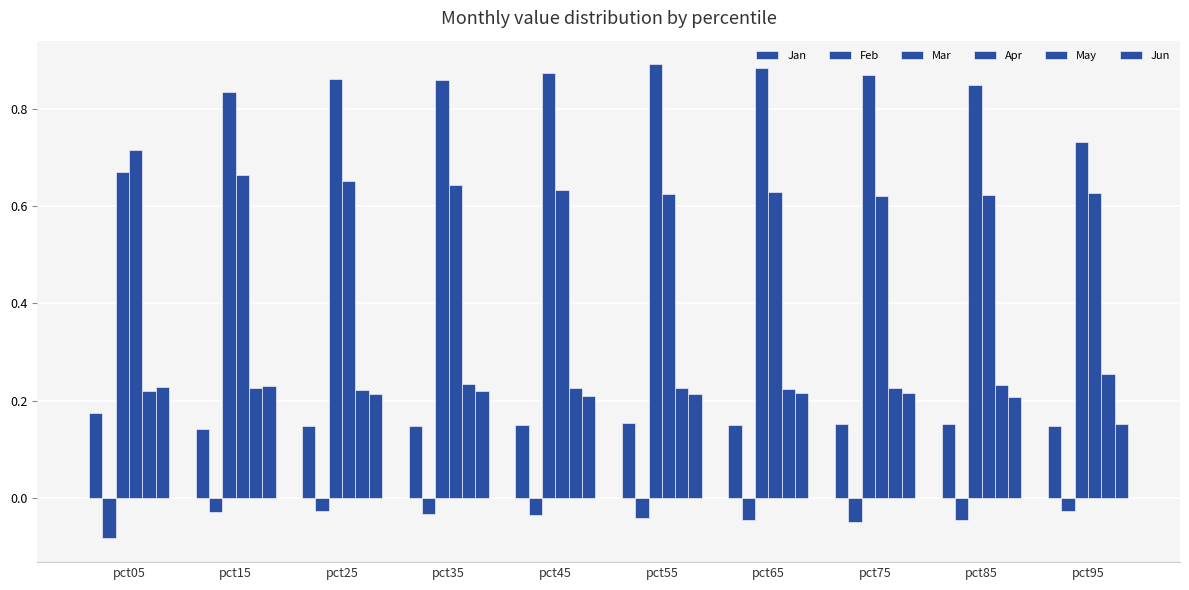

What is the sum of the Apr values at pct65 and pct45?

1.3